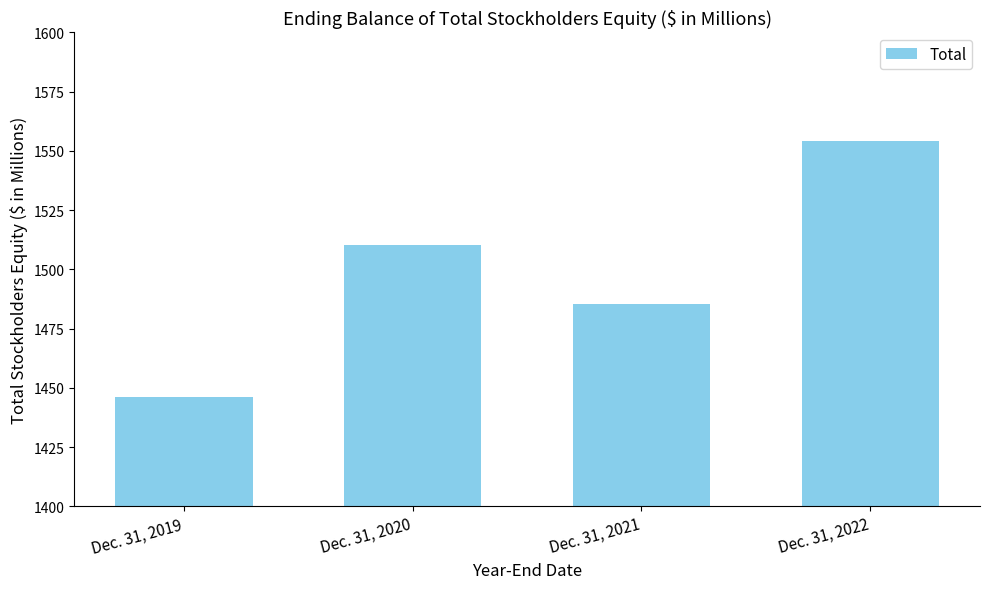

List the labels in order of value, smallest first.

Dec. 31, 2019, Dec. 31, 2021, Dec. 31, 2020, Dec. 31, 2022